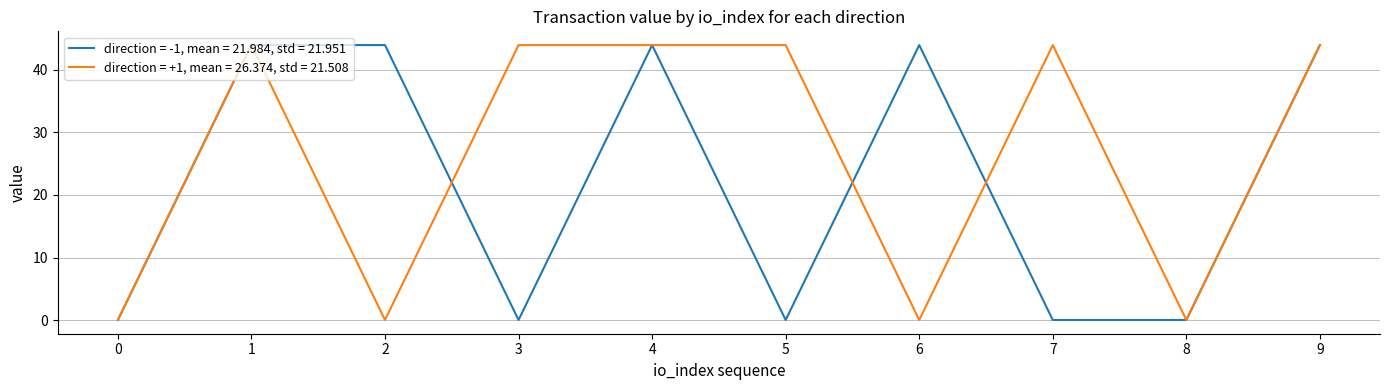

List the series in order of their overall mean, highest first.

direction = +1, mean = 26.374, std = 21.508, direction = -1, mean = 21.984, std = 21.951